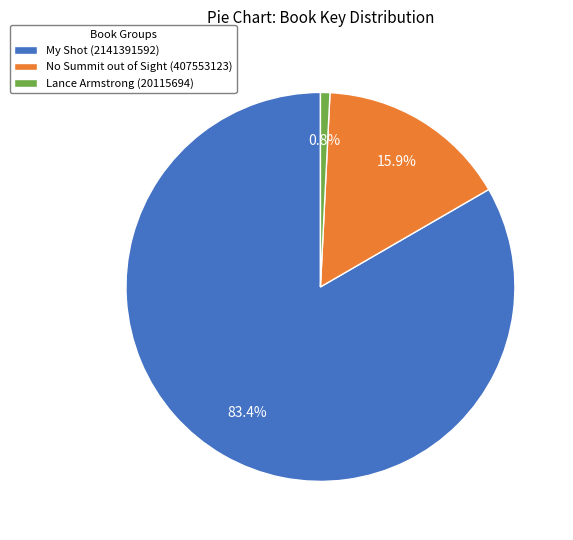

What percentage is NOT represented by Lance Armstrong (20115694)?

99.2%